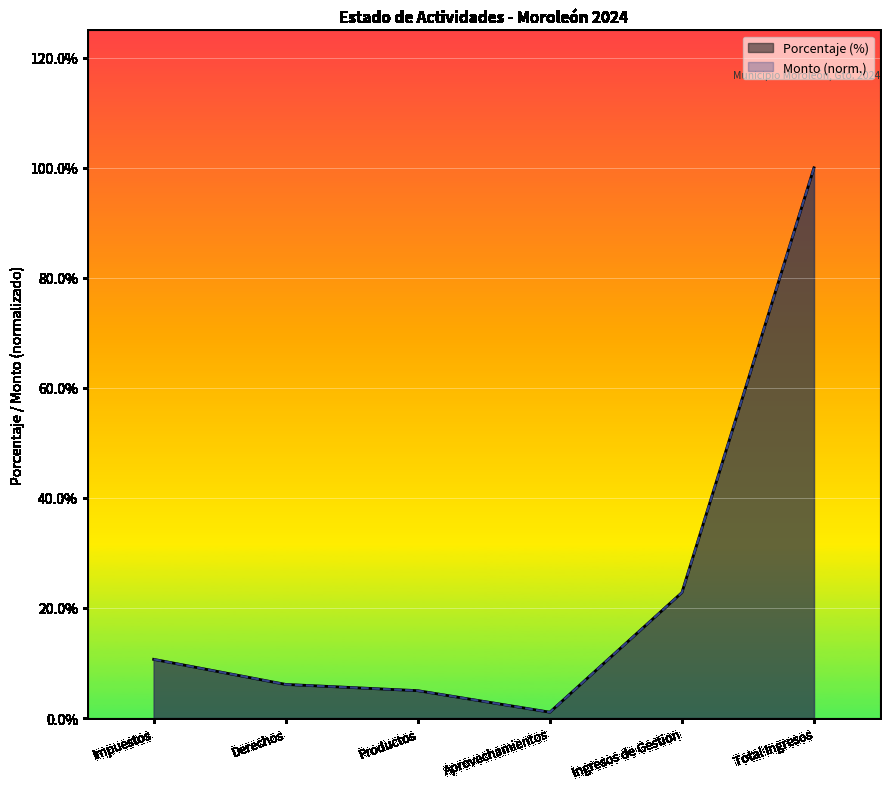

Between Productos and Total Ingresos, which is larger?

Total Ingresos